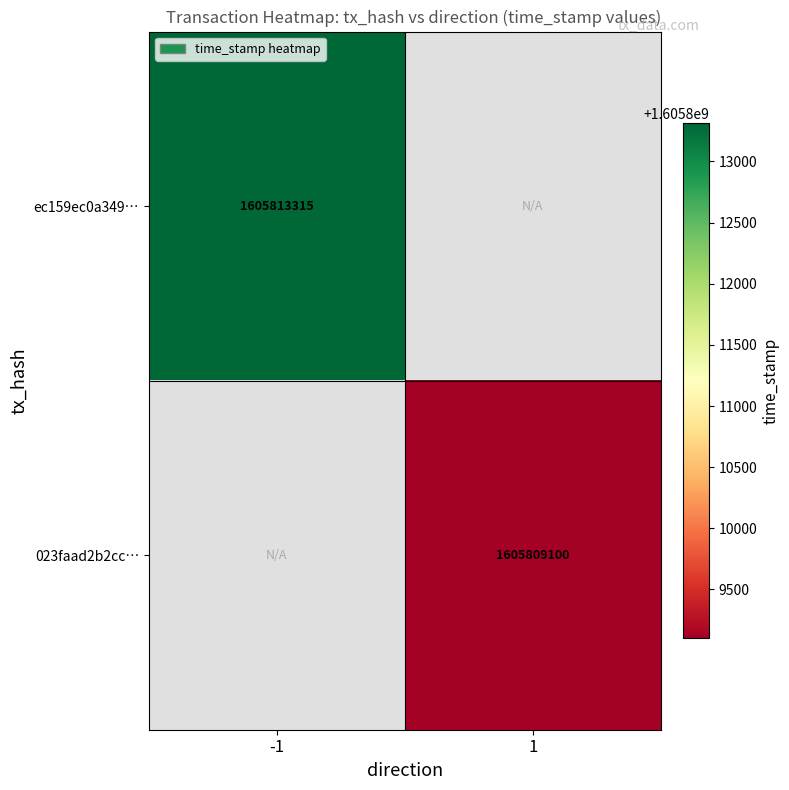

The ec159ec0a349… series shows 1605813315 at -1. True or false?

True